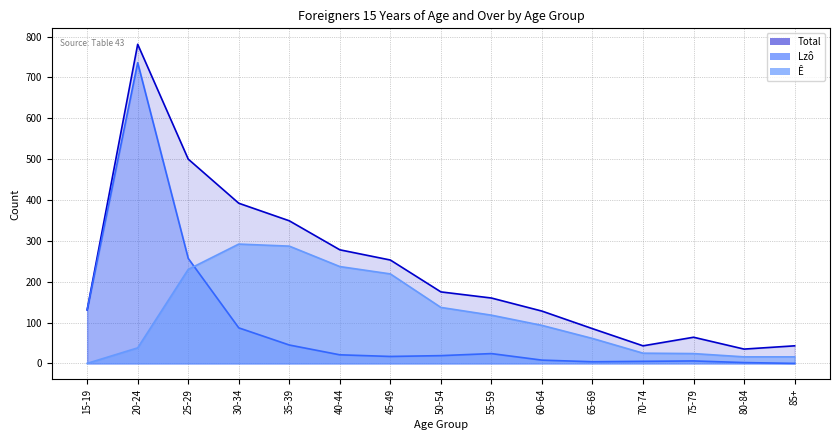

What is the approximate value of Total at 50-54, to the nearest 50?

200